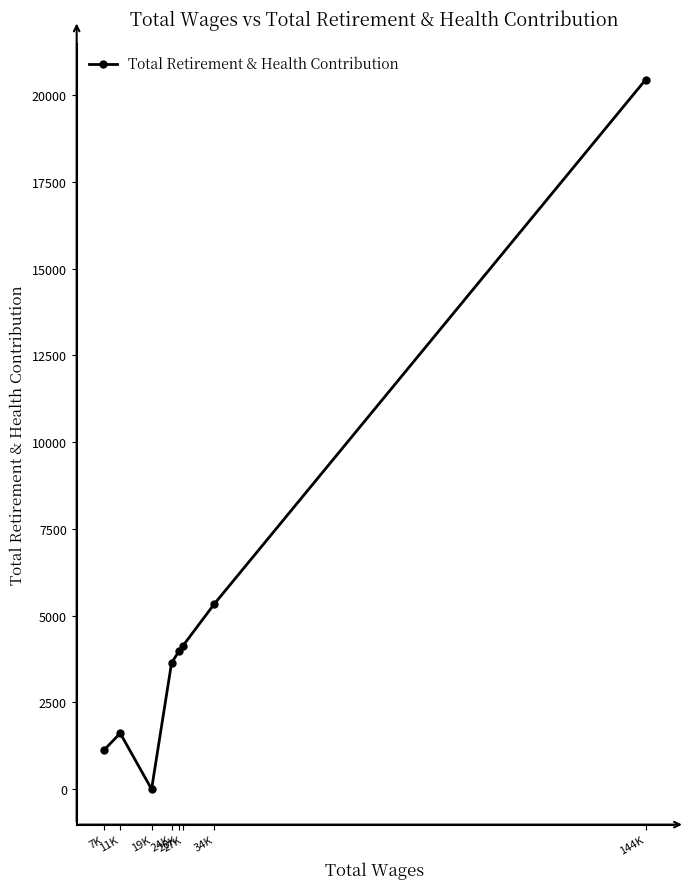

The value at 19K is 0. True or false?

True